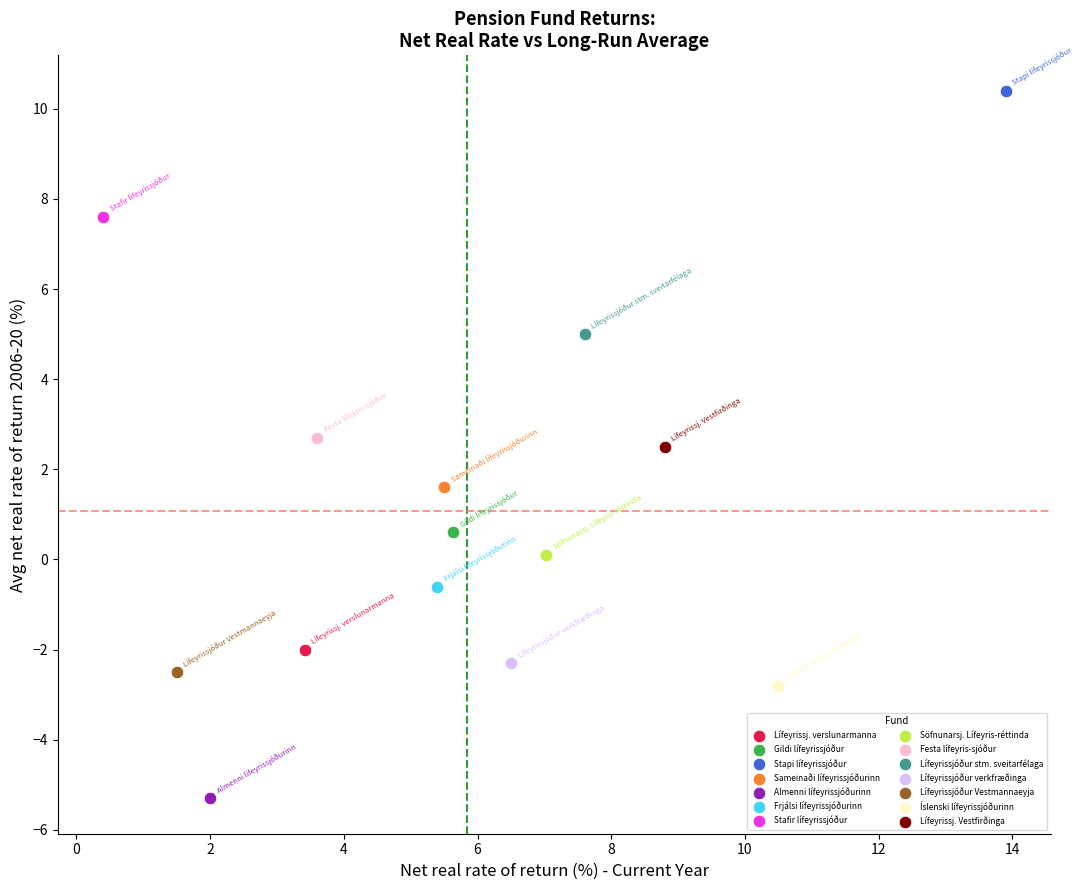

What are all the series names shown in the legend?

Lífeyrissj. verslunarmanna, Gildi lífeyrissjóður, Stapi lífeyrissjóður, Sameinaði lífeyrissjóðurinn, Almenni lífeyrissjóðurinn, Frjálsi lífeyrissjóðurinn, Stafir lífeyrissjóður, Söfnunarsj. Lífeyris-réttinda, Festa lífeyris-sjóður, Lífeyrissjóður stm. sveitarfélaga, Lífeyrissjóður verkfræðinga, Lífeyrissjóður Vestmannaeyja, Íslenski lífeyrissjóðurinn, Lífeyrissj. Vestfirðinga